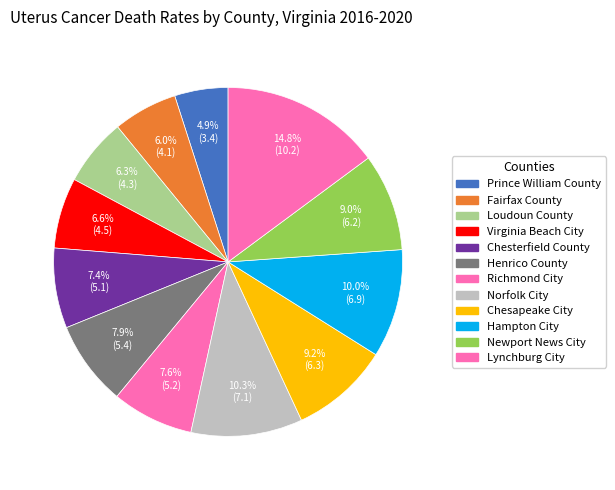

How many slices are in this pie chart?

12